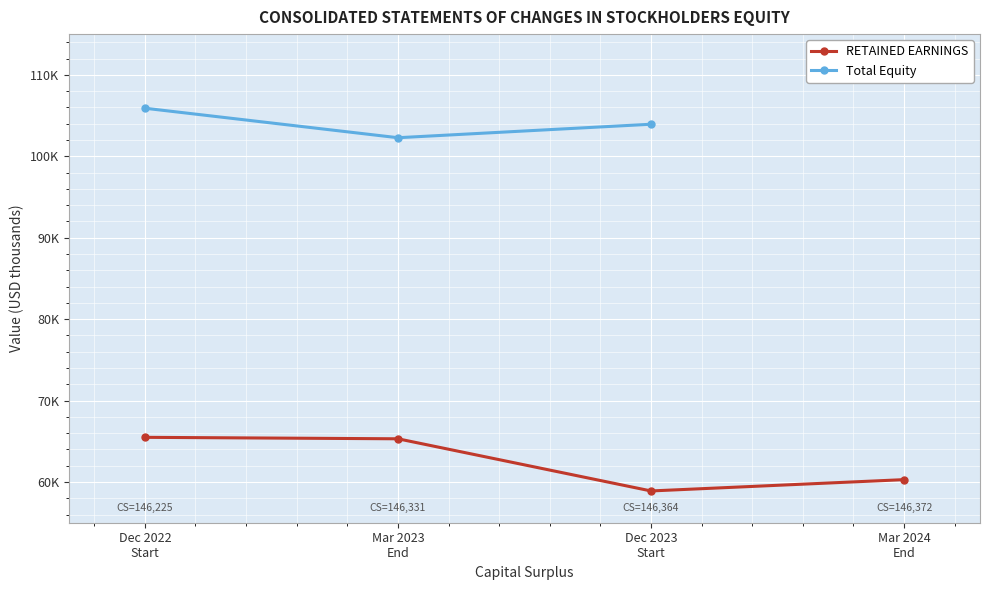

What is the value of the 4th point from the left?

60291